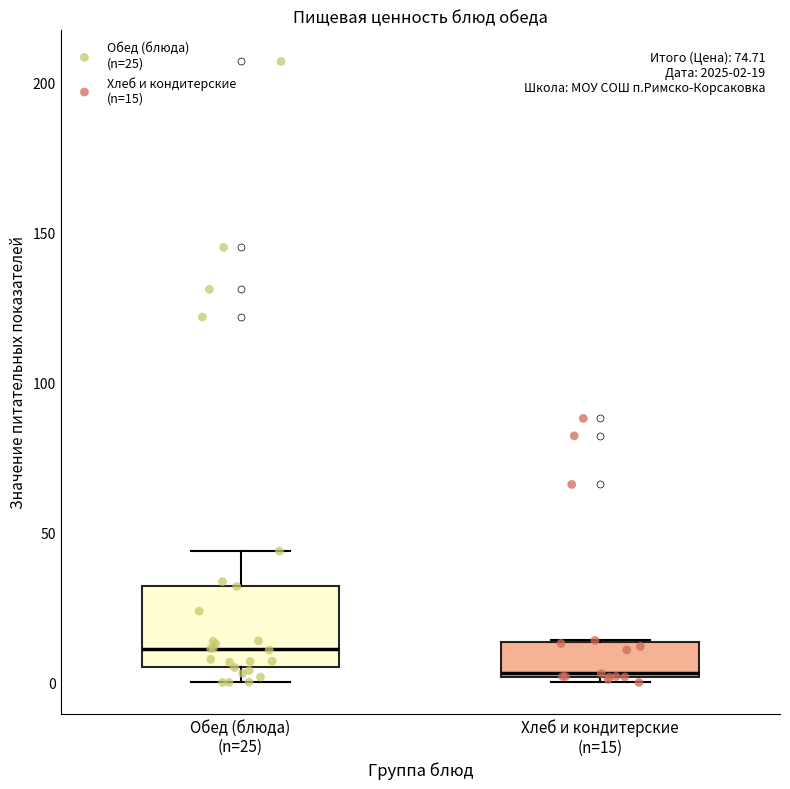

Comparing the boxes themselves (not the whiskers), which one is the tallest?

Обед (блюда) (n=25)